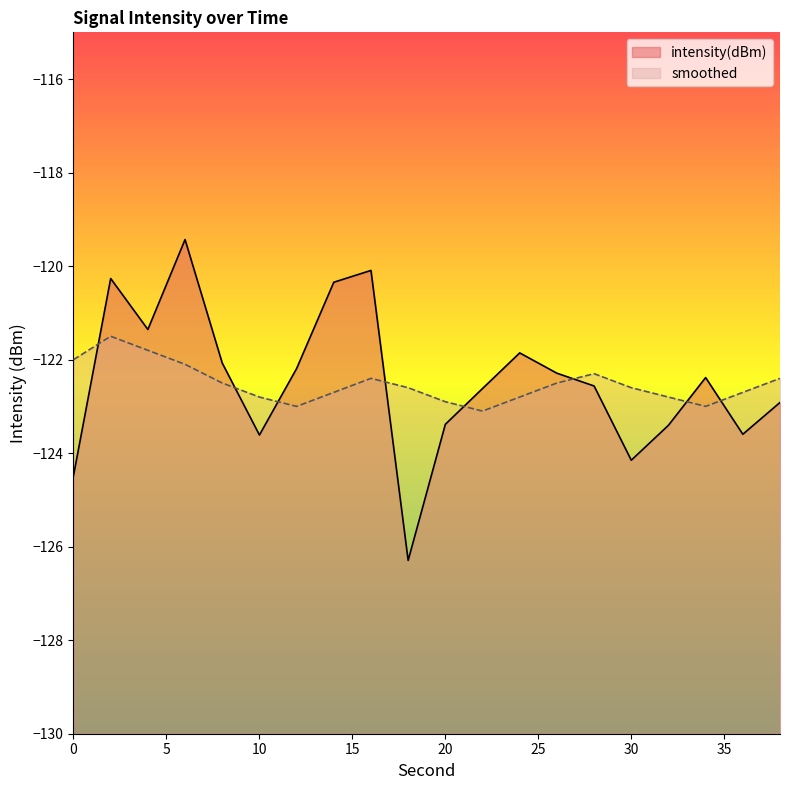

True or false: intensity(dBm) has a value of -196.5 at 16.

False